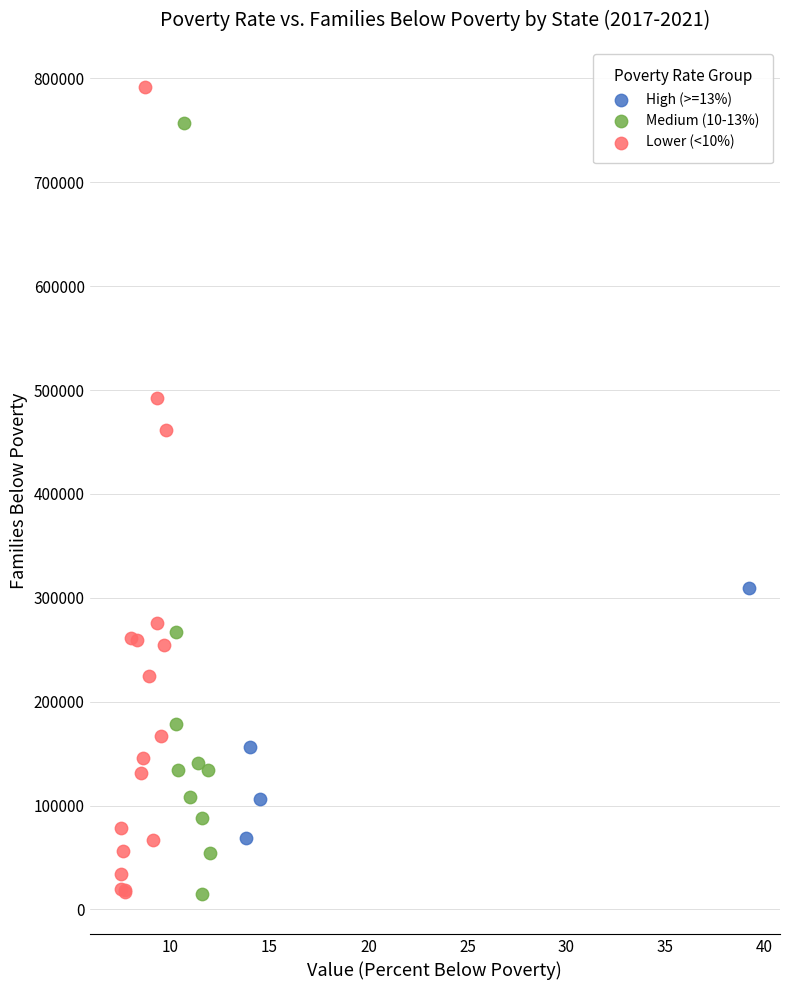

What are all the series names shown in the legend?

High (>=13%), Medium (10-13%), Lower (<10%)